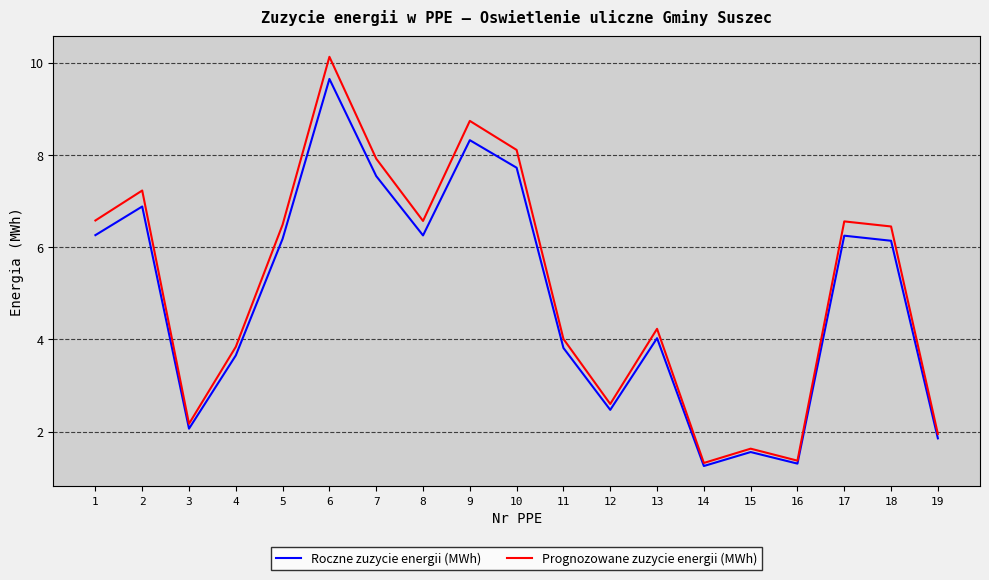

Is it true that Prognozowane zuzycie energii (MWh) equals 1.9 at 19?

True